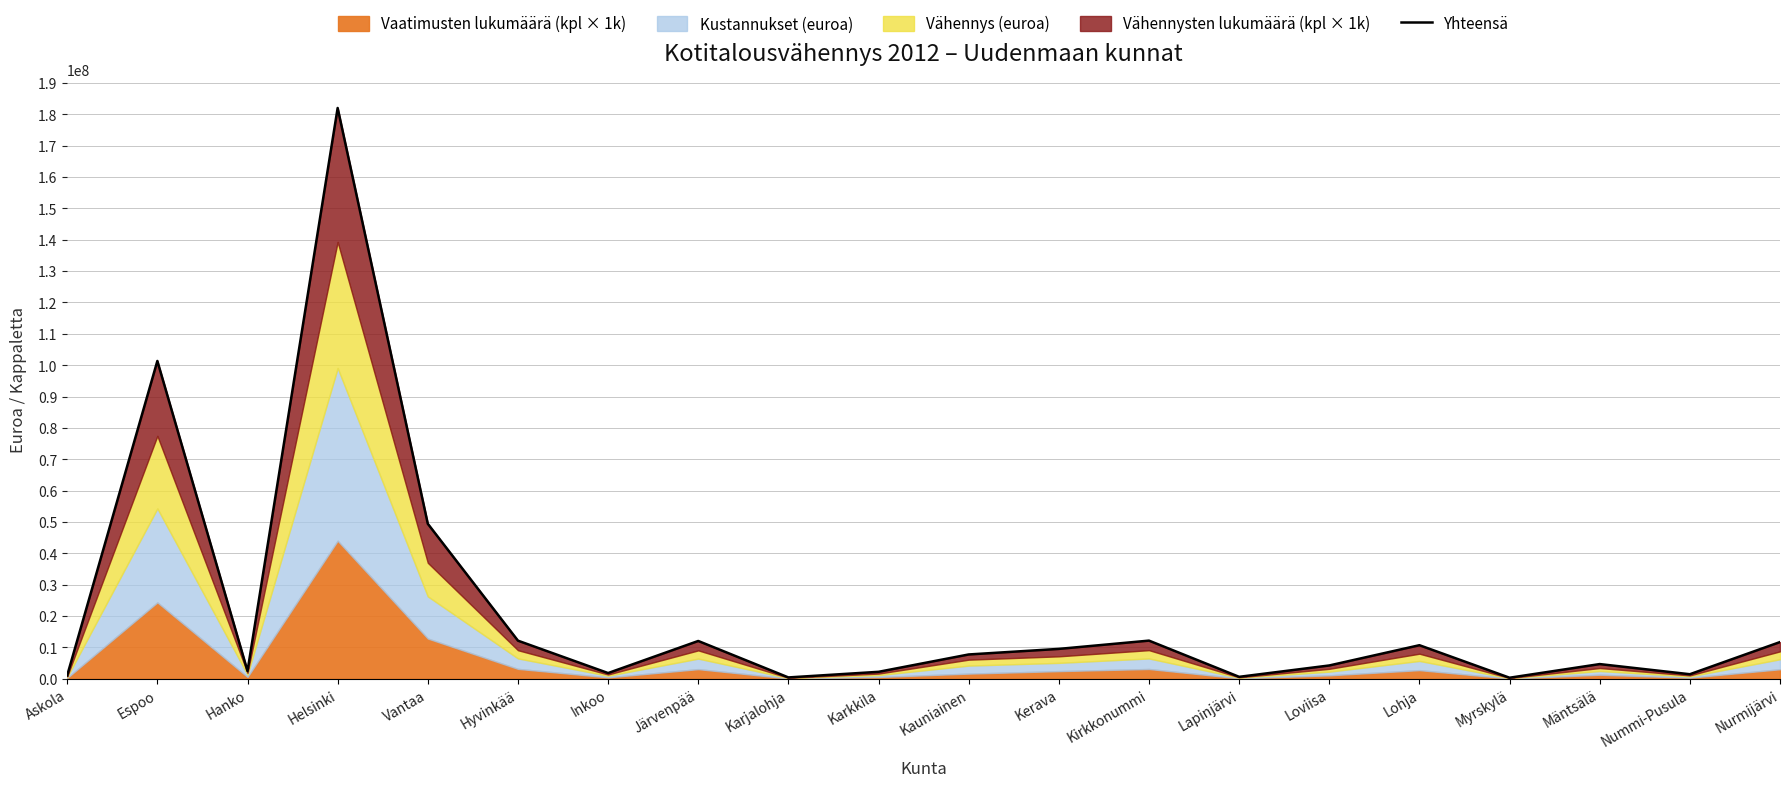

Does the chart display data point markers on the line(s)?

No